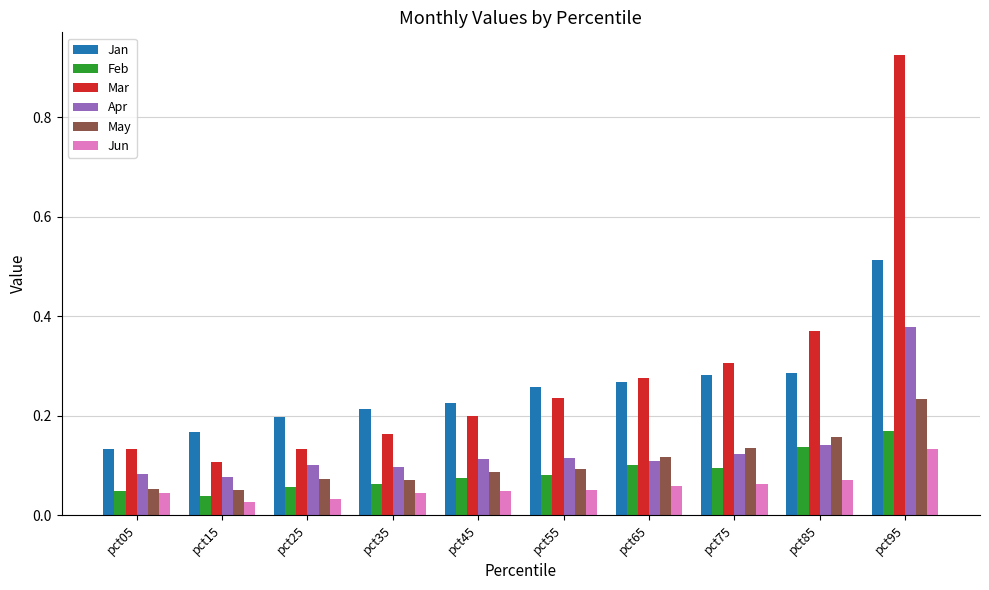

What are all the series names shown in the legend?

Jan, Feb, Mar, Apr, May, Jun